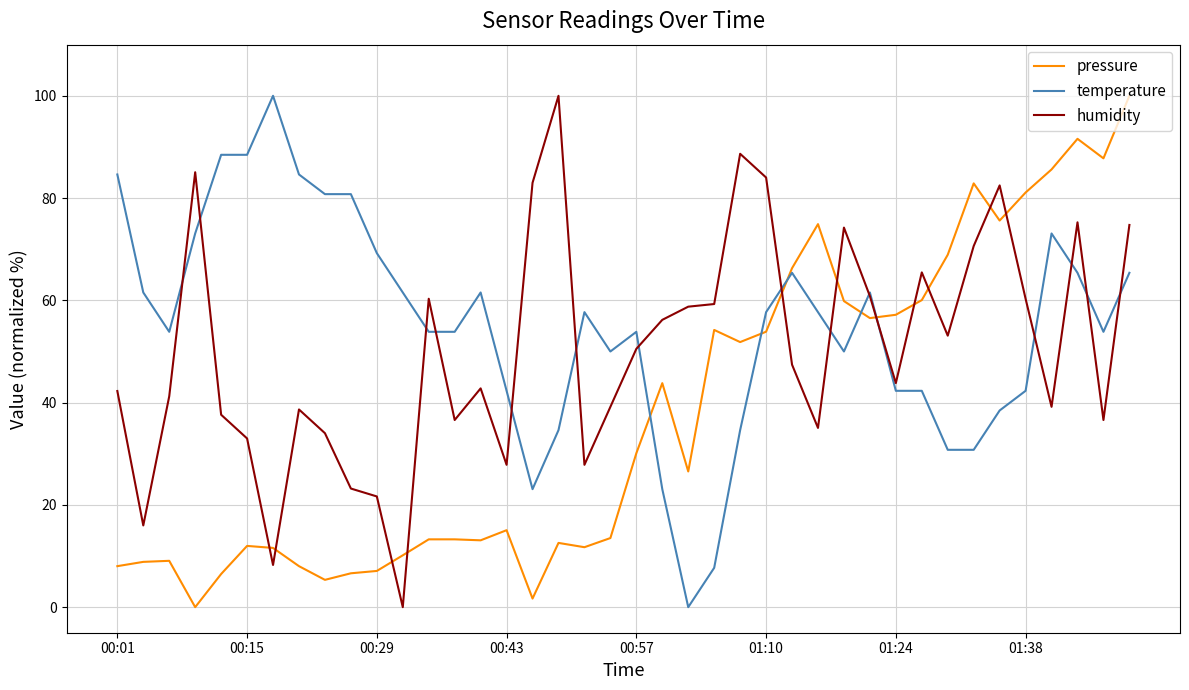

List the series in order of their overall mean, highest first.

temperature, humidity, pressure